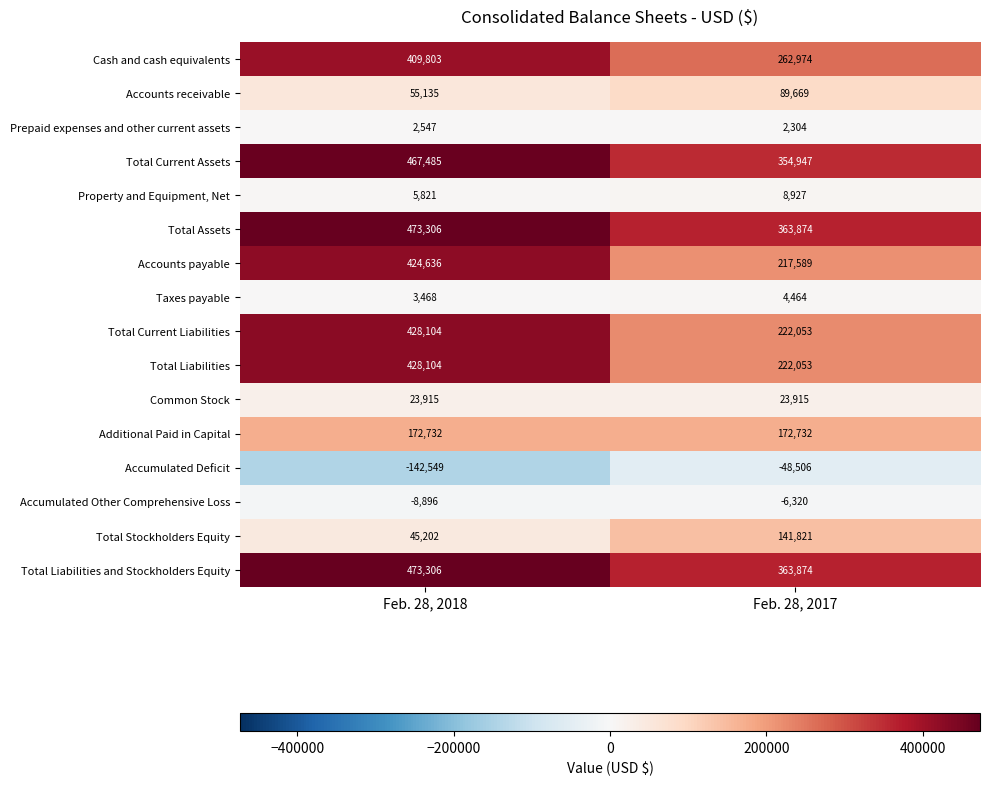

Read the Accumulated Other Comprehensive Loss value at Feb. 28, 2017, to the nearest 50.

-6300